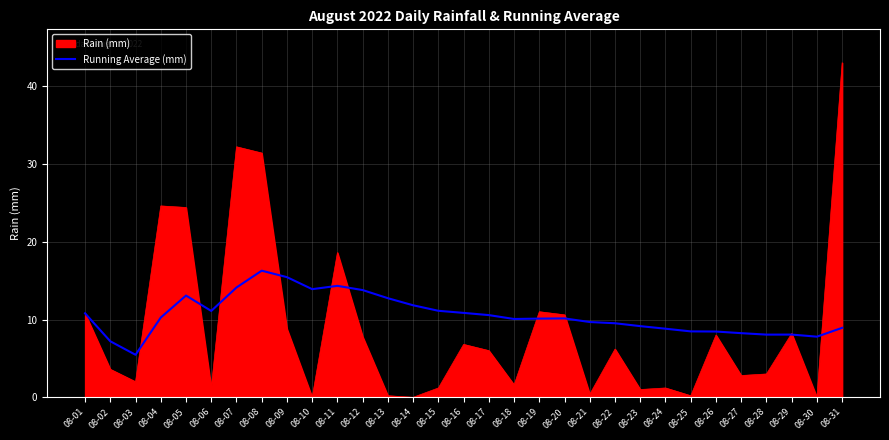

Which category has the highest value across all series?

08-31